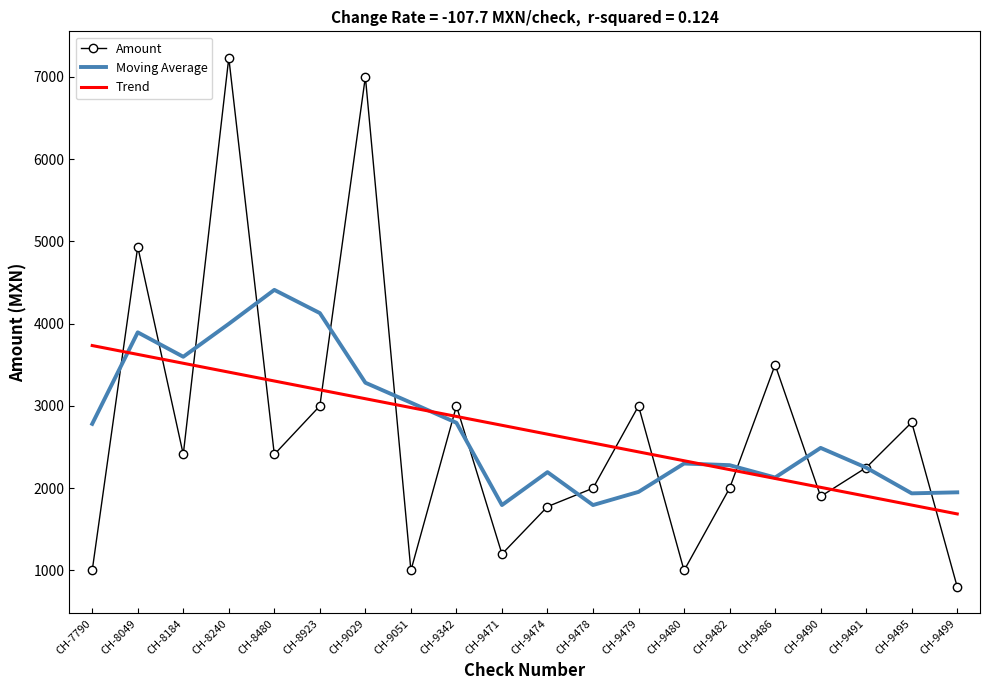

Between which two adjacent categories do Trend and Amount first intersect?

CH-7790 and CH-8049